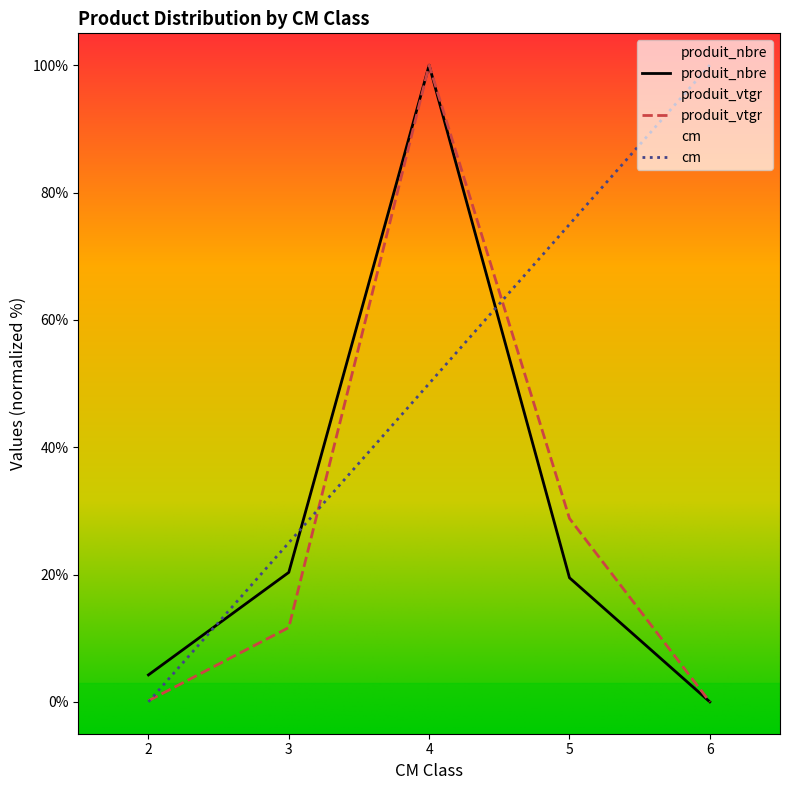

Where does the produit_nbre series first go above 19?

3